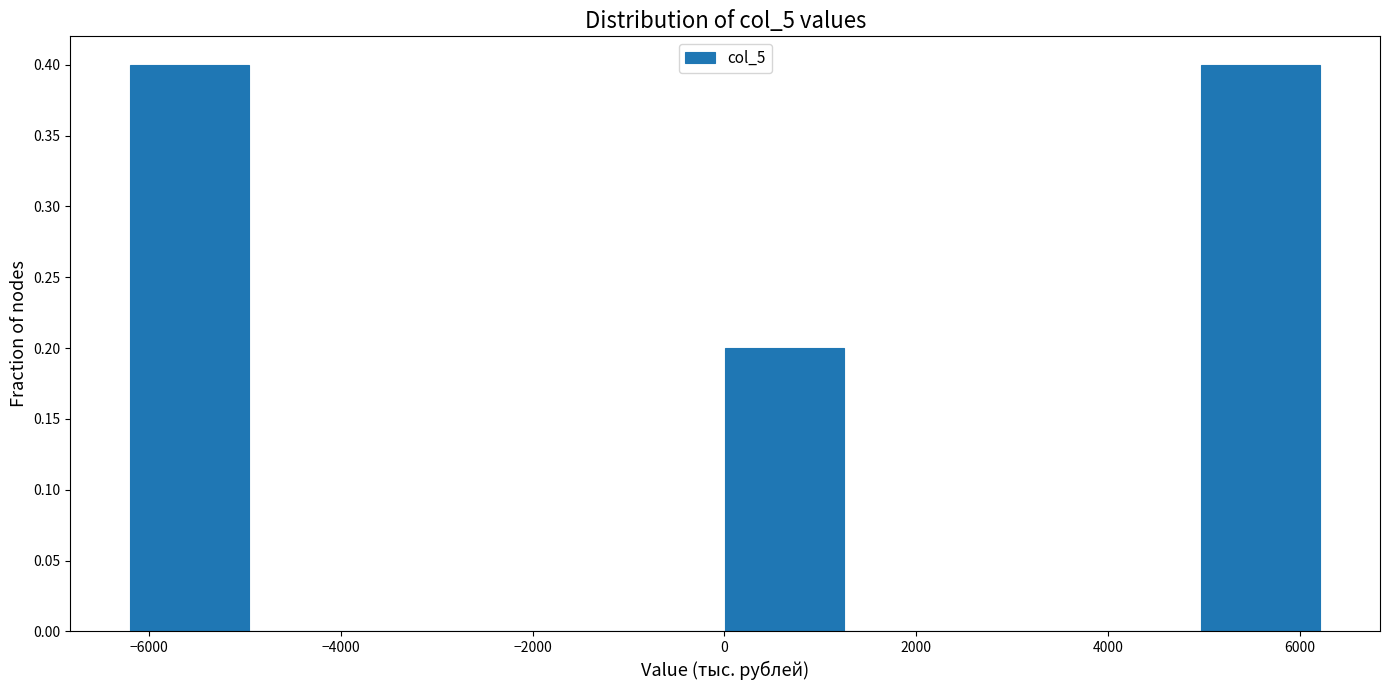

Reading left to right, list every bar in this chart as the range it spans on the x-axis followed by its height. Neither the bar edges nor the heights are printed on the chart, so give them approximately, as read against the axes.

-6200 to -5000: 0.4
-5000 to -3800: 0
-3800 to -2400: 0
-2400 to -1200: 0
-1200 to 0: 0
0 to 1200: 0.2
1200 to 2400: 0
2400 to 3800: 0
3800 to 5000: 0
5000 to 6200: 0.4